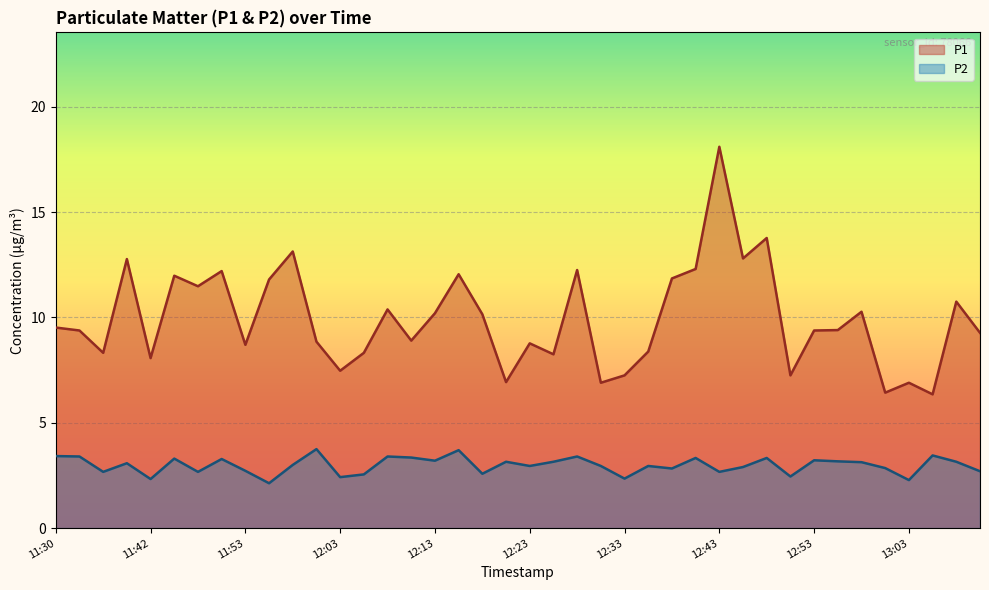

Is it true that P1 equals 8.9 at 12:11?

True